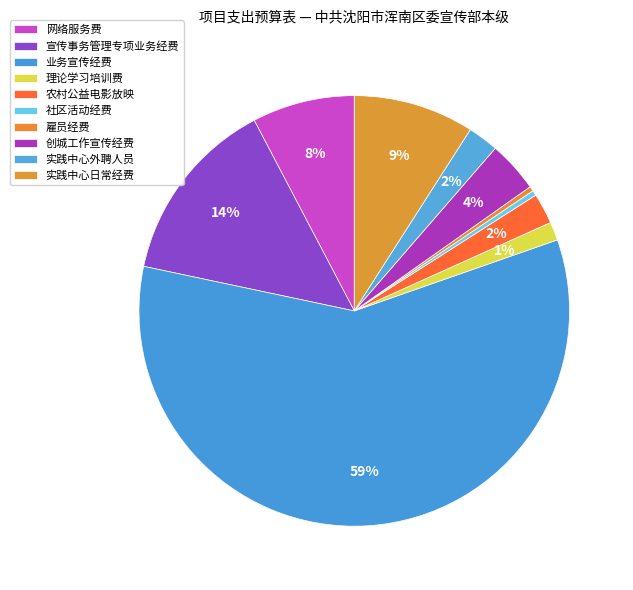

Rank the categories by value from lowest to highest.

雇员经费, 社区活动经费, 理论学习培训费, 农村公益电影放映, 实践中心外聘人员, 创城工作宣传经费, 网络服务费, 实践中心日常经费, 宣传事务管理专项业务经费, 业务宣传经费